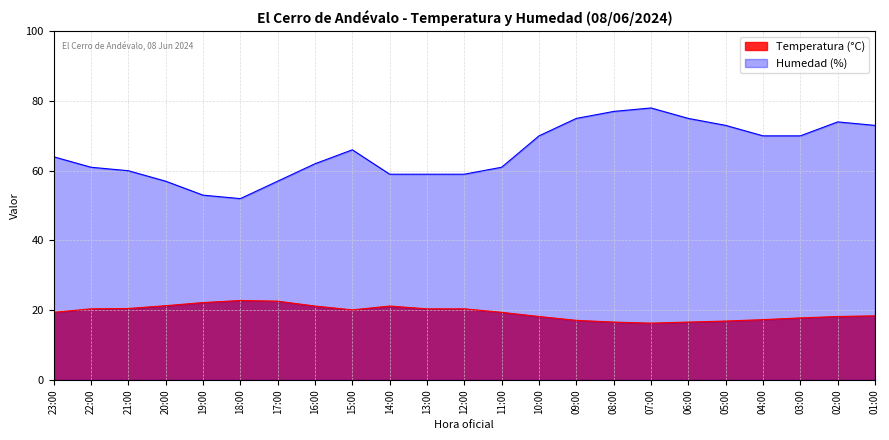

Which series has the widest spread of values?

Humedad (%)